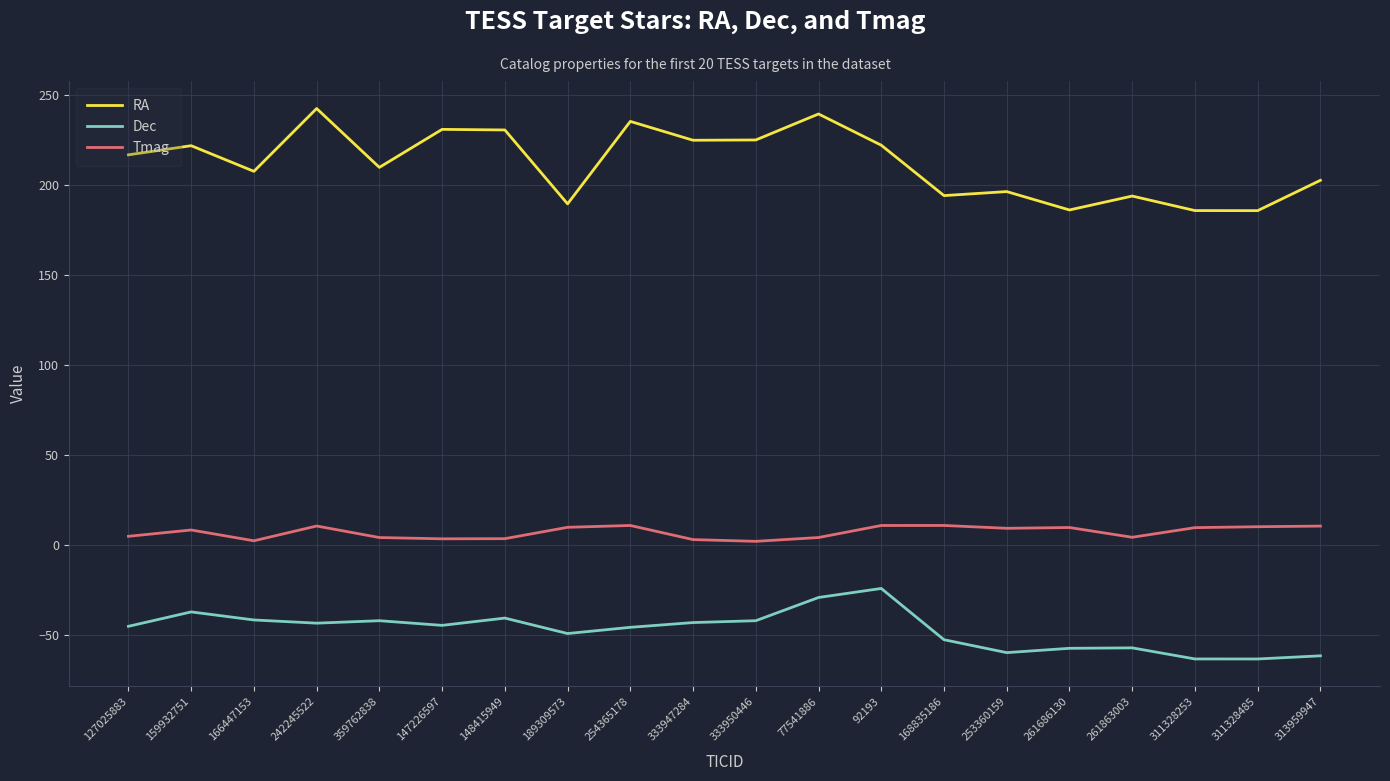

List the series in order of their peak value, highest first.

RA, Tmag, Dec